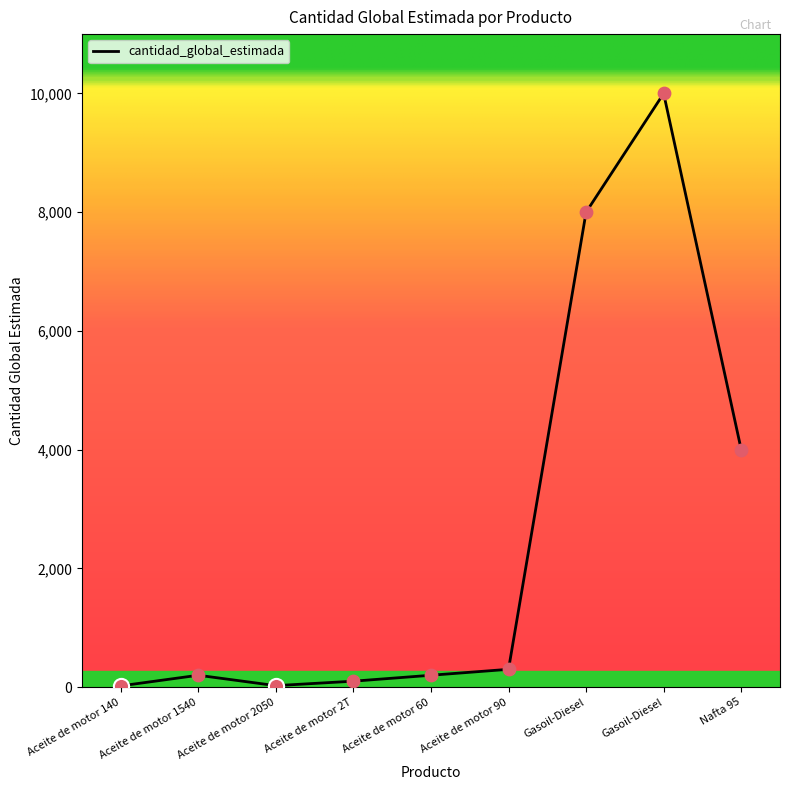

Which has a higher value, Aceite de motor 1540 or Aceite de motor 2T?

Aceite de motor 1540